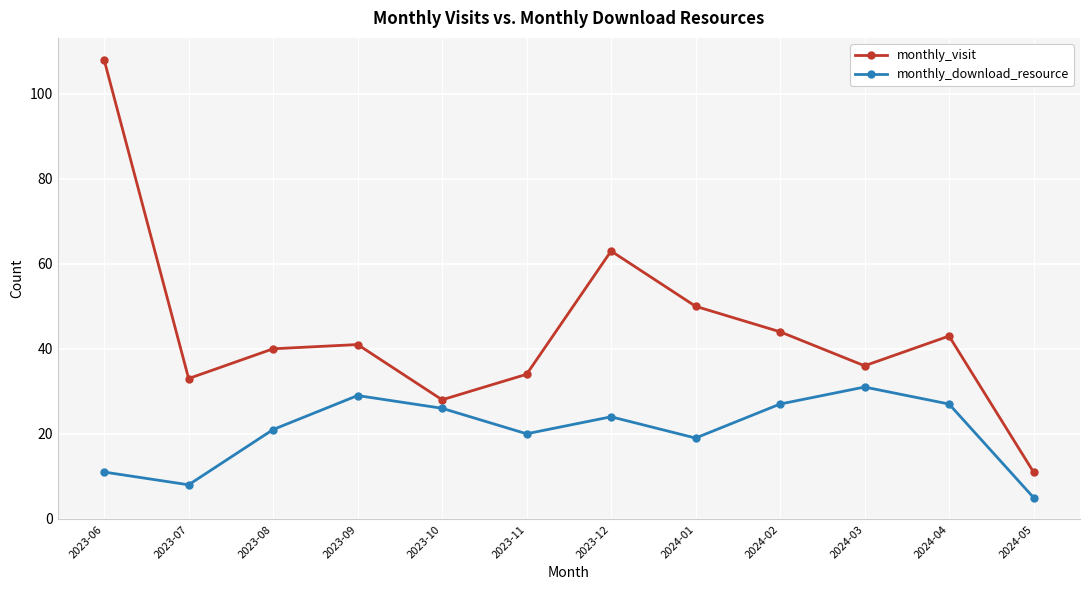

Rank the series by their maximum value, from lowest to highest.

monthly_download_resource, monthly_visit